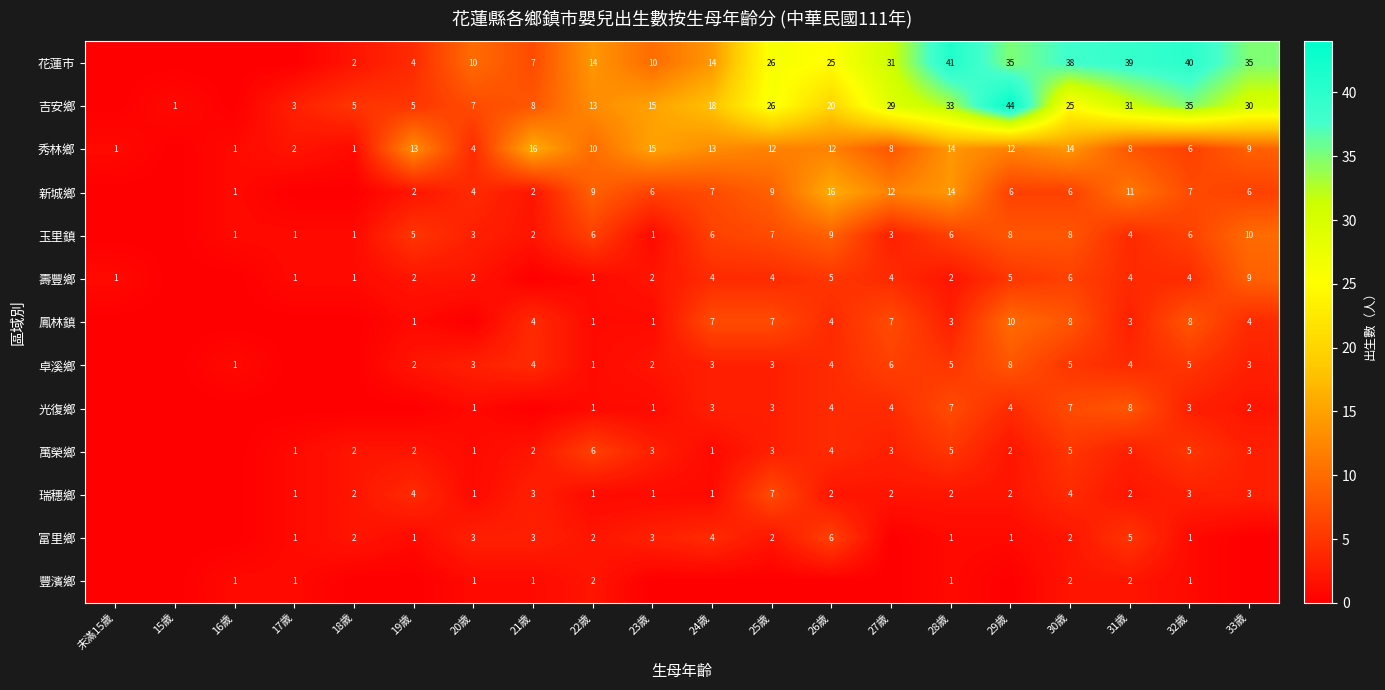

What is the difference between the highest and lowest values at 31歲?

37